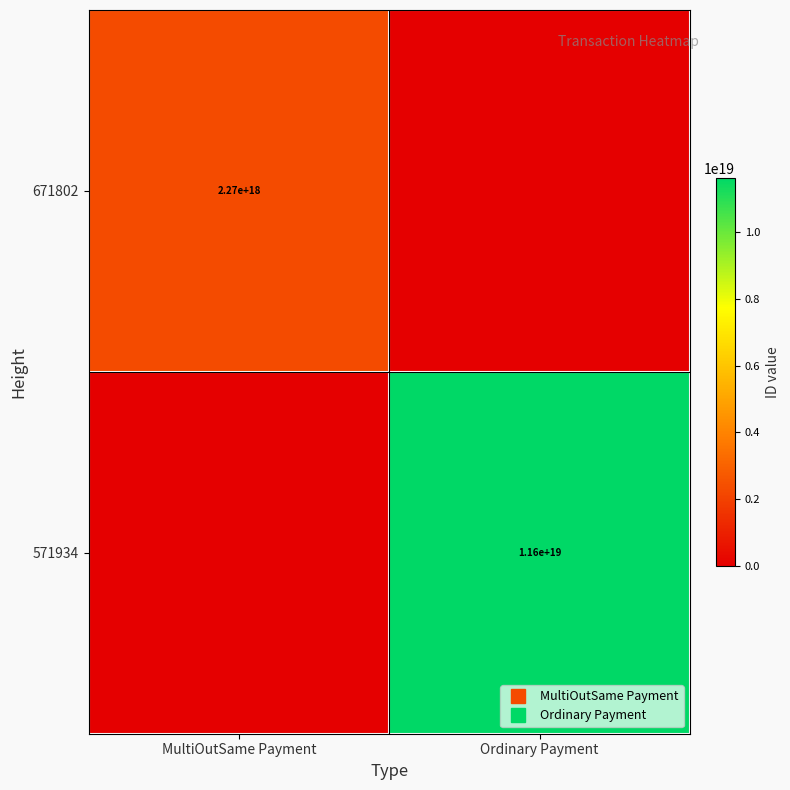

What is the difference between the maximum and minimum values in the 571934 series?

11625539631581919232